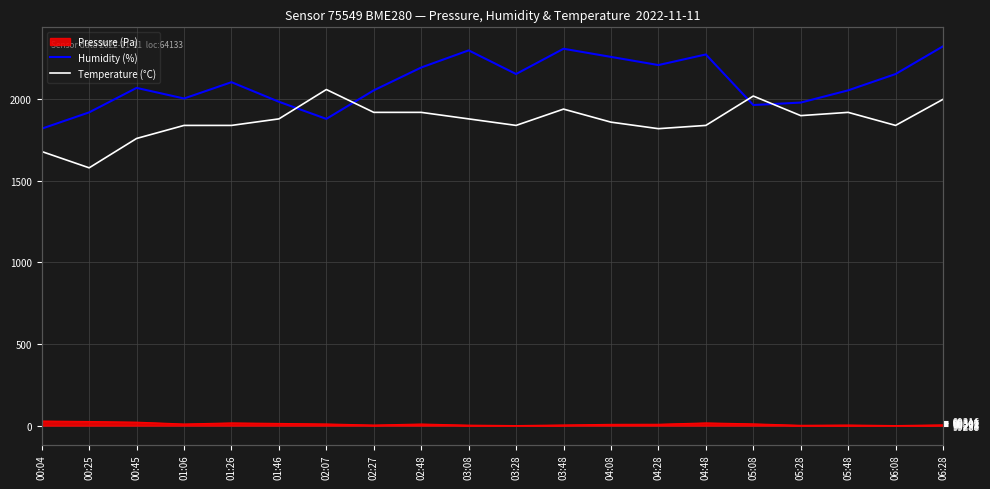

What is the label of the 5th point from the right?

05:08